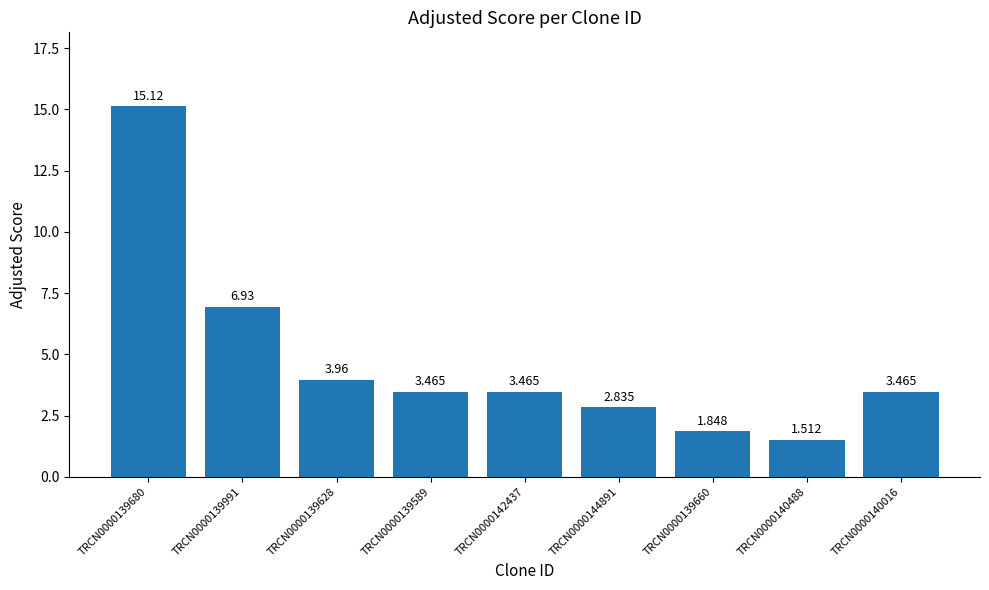

What is the sum of the values at TRCN0000140016 and TRCN0000139660?

5.3